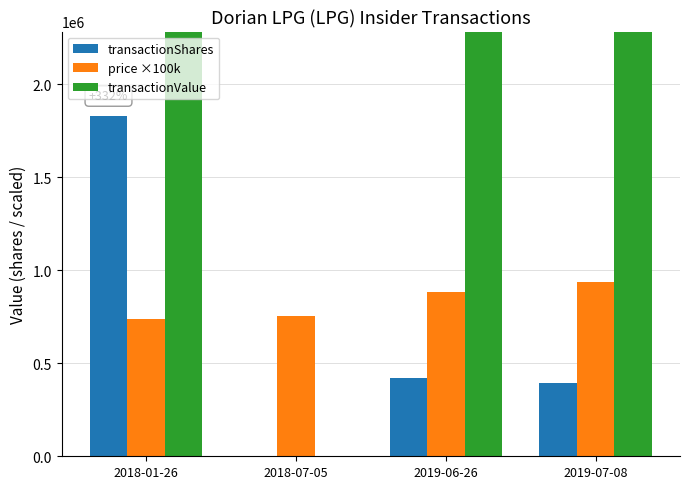

Which series has the largest total across all categories?

transactionValue